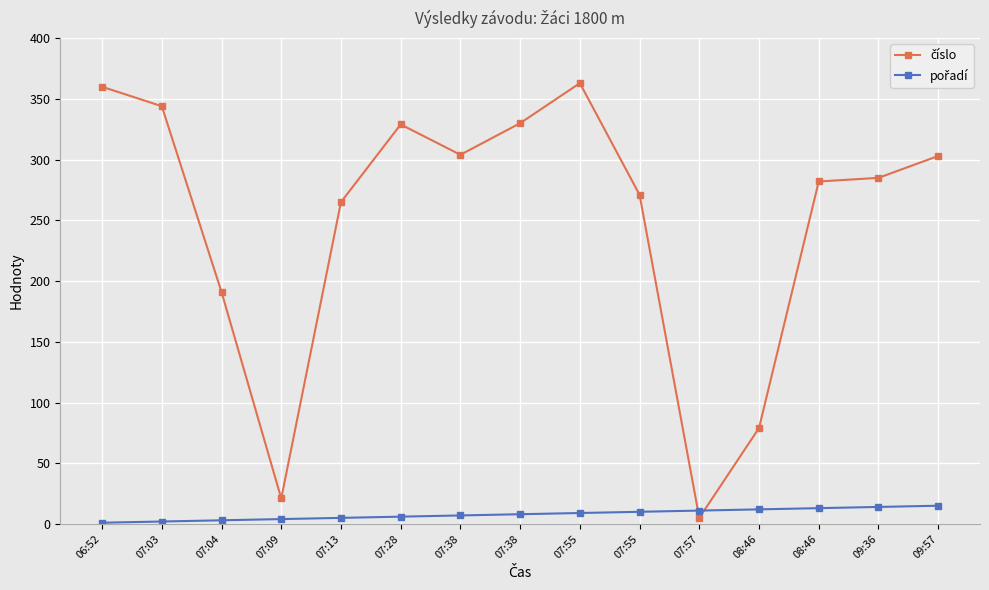

Where does the číslo series first go above 285?

06:52